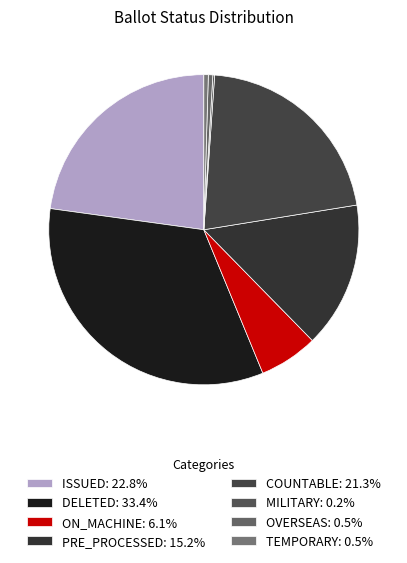

Is there any slice that represents more than half of the pie?

No